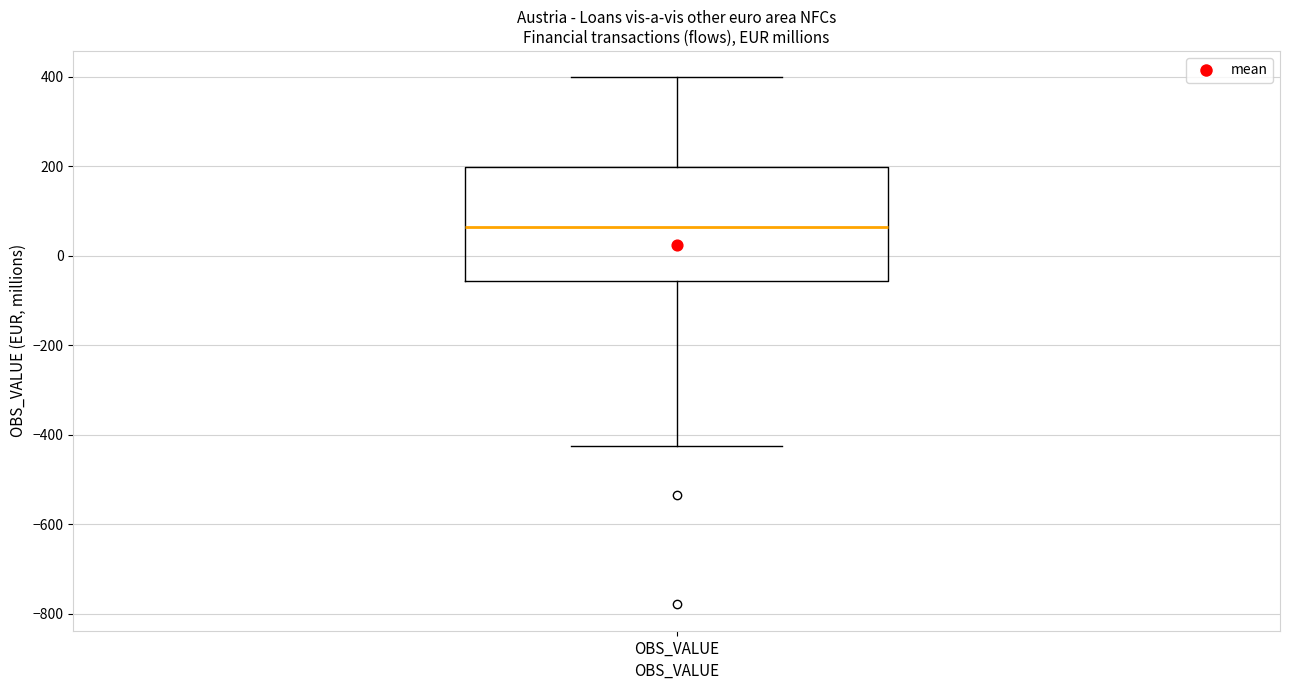

Read this box plot against the y-axis: the position of the median line, the range covered by the box, and the ends of both whiskers. The values are not printed on the chart, so give them approximately, as read against the axis.

median 60, box -60 to 200, whiskers -420 to 400